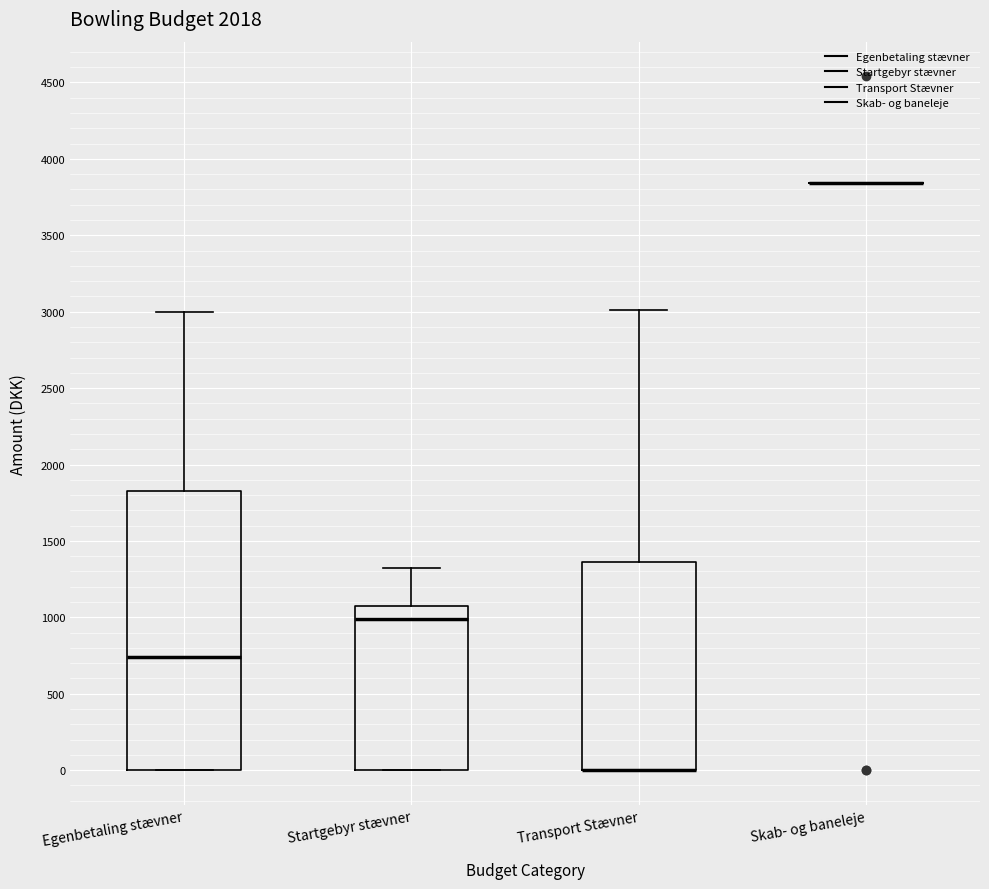

Reading left to right, read every box against the y-axis: the position of its median line, the range the box covers, and the ends of its whiskers. The values are not printed on the chart, so give them approximately, as read against the axis.

Egenbetaling stævner: median 750, box 0 to 1850, whiskers 0 to 3000
Startgebyr stævner: median 1000, box 0 to 1050, whiskers 0 to 1300
Transport Stævner: median 0 (drawn on the box's lower edge), box 0 to 1350, whiskers 0 to 3000
Skab- og baneleje: box collapsed to a line at 3850, whiskers 3850 to 3850